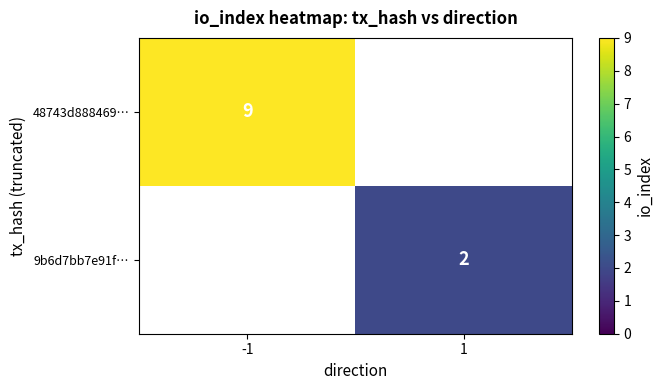

Is it true that 9b6d7bb7e91f… equals 1 at 1?

False